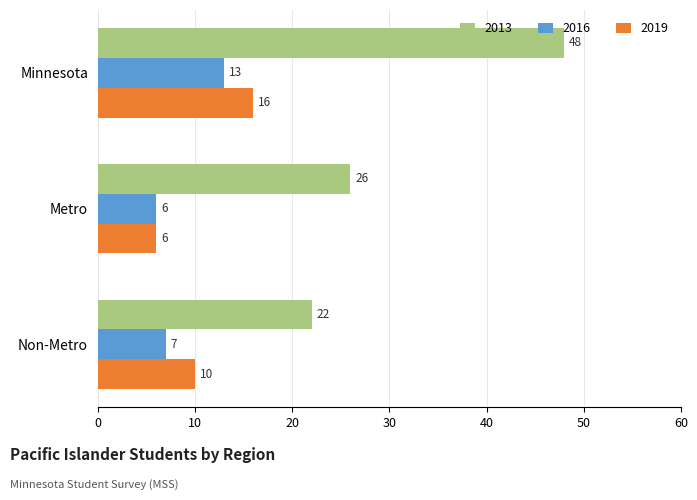

Is the value of 2016 at Non-Metro greater than the value of 2013 at Metro?

No